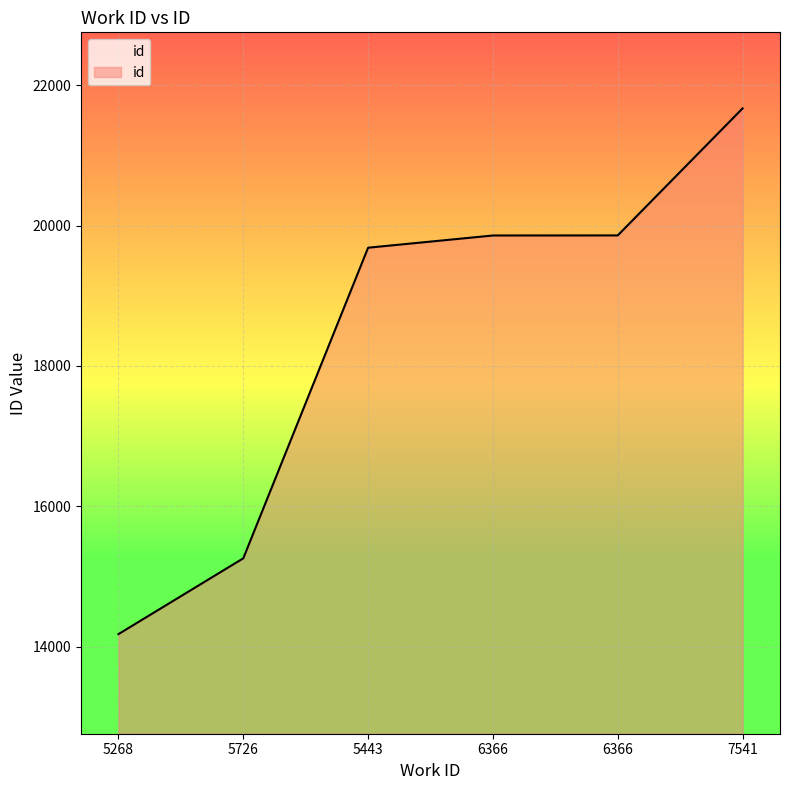

Rank the categories by value from highest to lowest.

7541, 6366, 6366, 5443, 5726, 5268